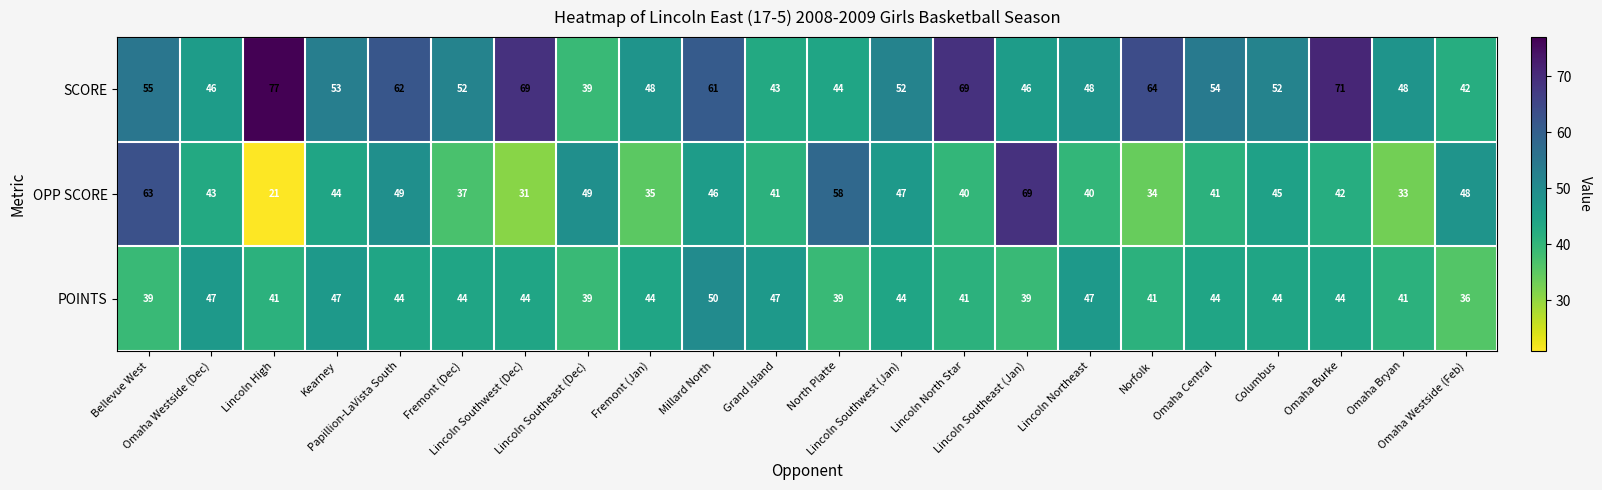

Which series changed the most between Omaha Bryan and Omaha Westside (Feb)?

OPP SCORE